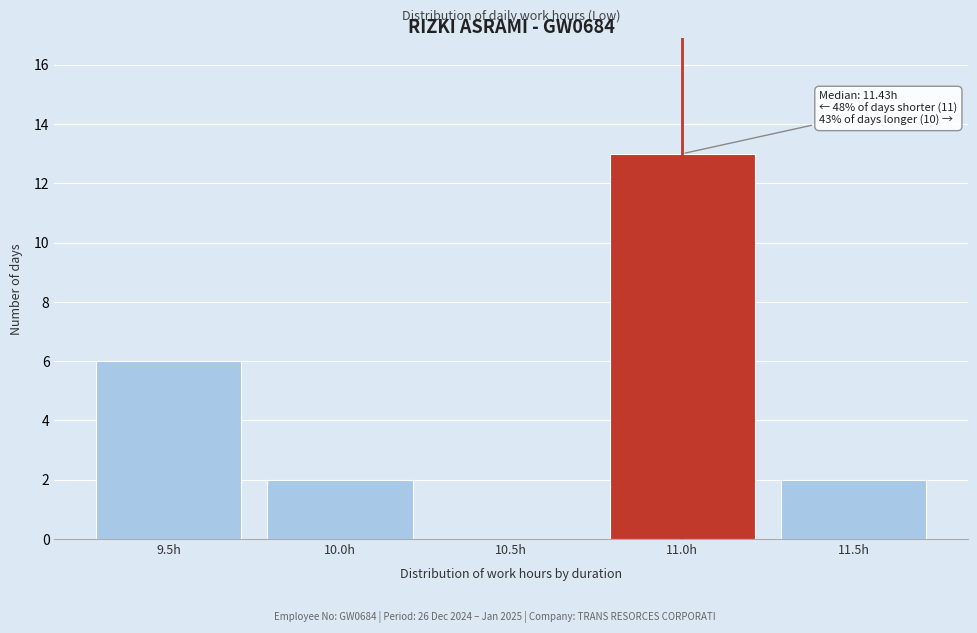

Reading left to right, what are all the values shown in this chart?

9.5h=6	10.0h=2	10.5h=0	11.0h=13	11.5h=2